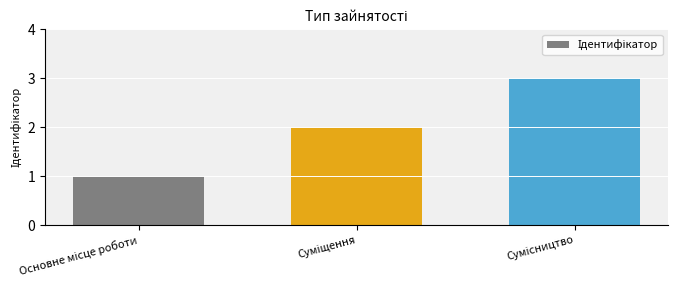

How many series are shown in this chart?

1